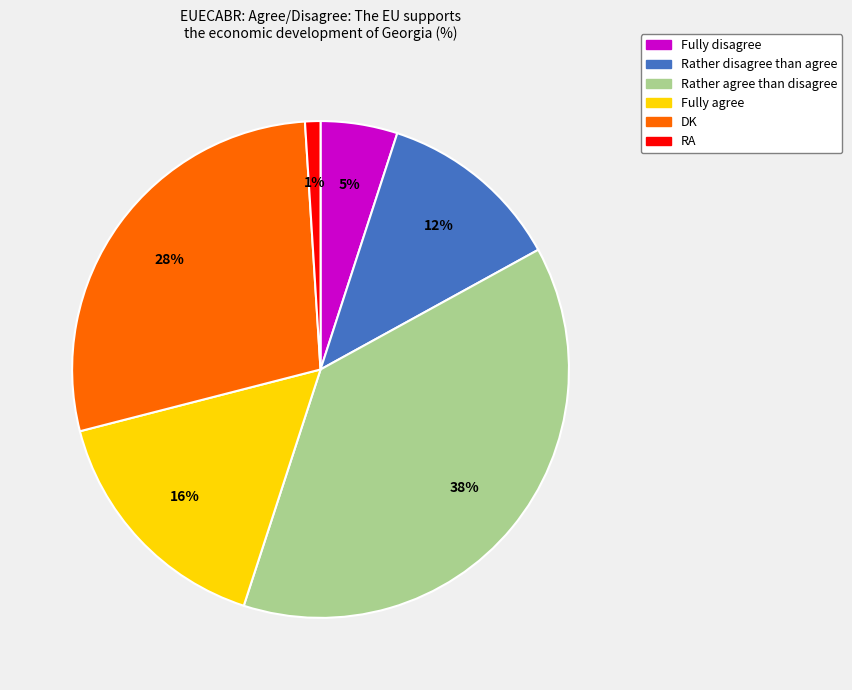

The Fully agree slice represents 9% of the pie. True or false?

False